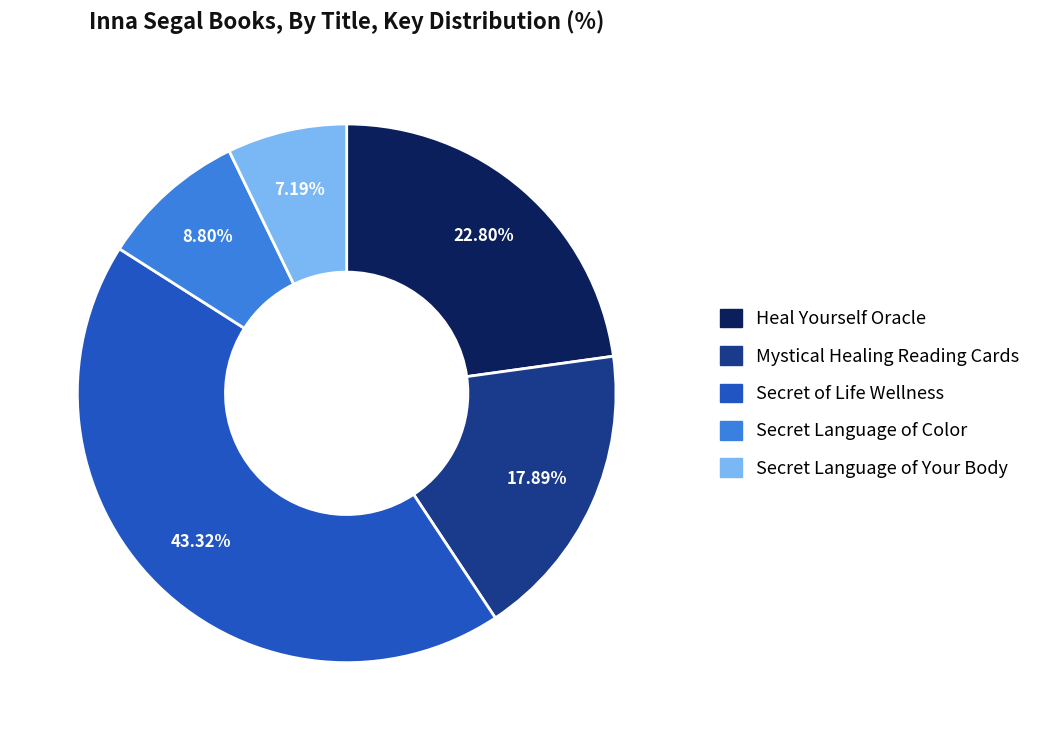

Is it true that Secret of Life Wellness is 57% of the pie?

False